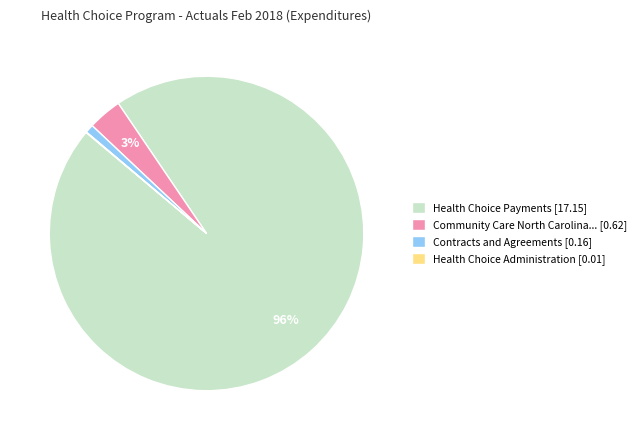

Is it true that Community Care North Carolina... [0.62] is 17% of the pie?

False